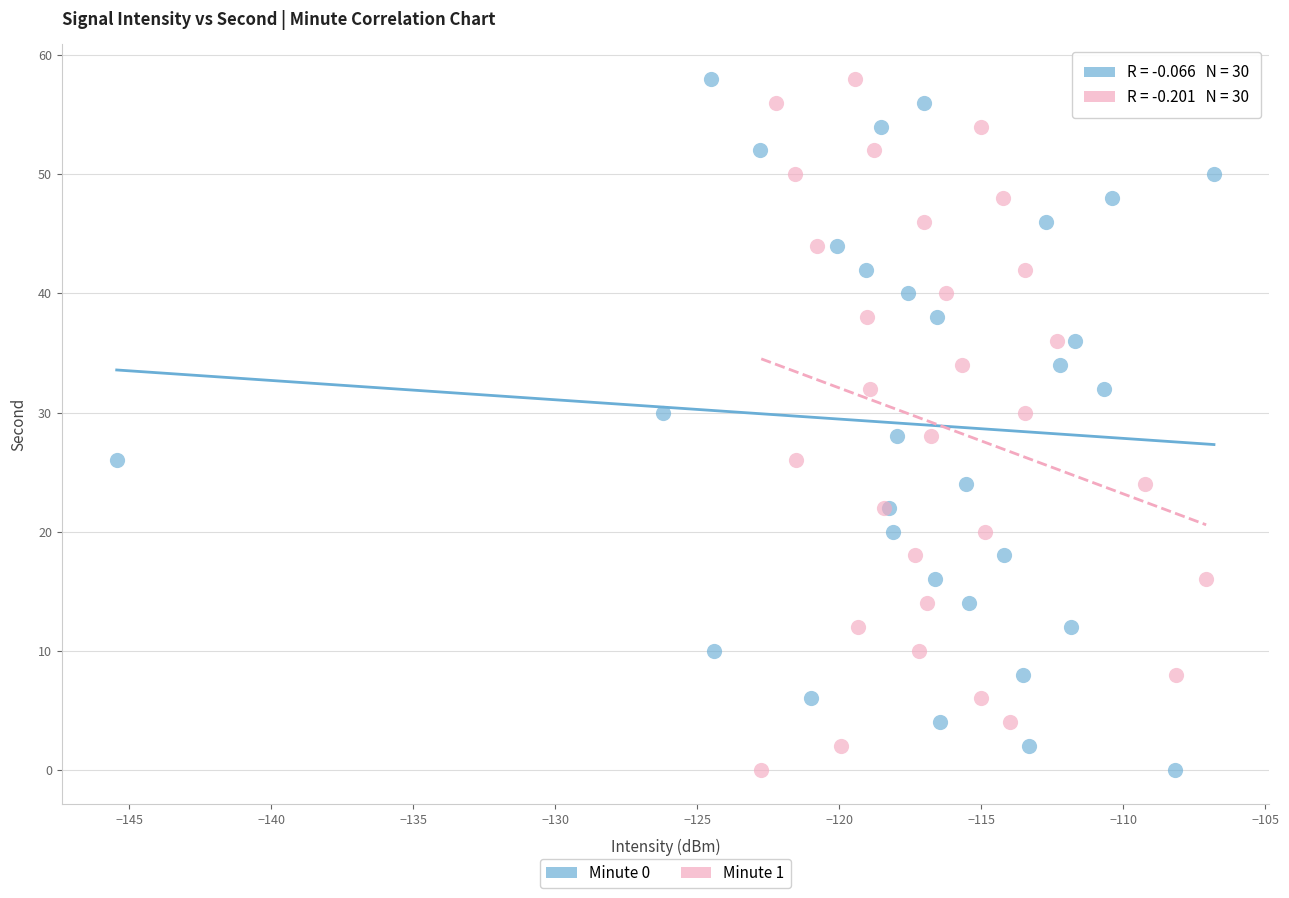

What are all the series names shown in the legend?

Minute 0, Minute 1